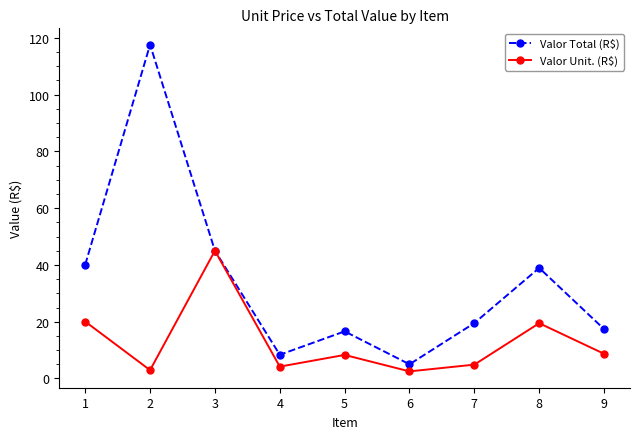

What is the maximum value shown in the chart?

117.6